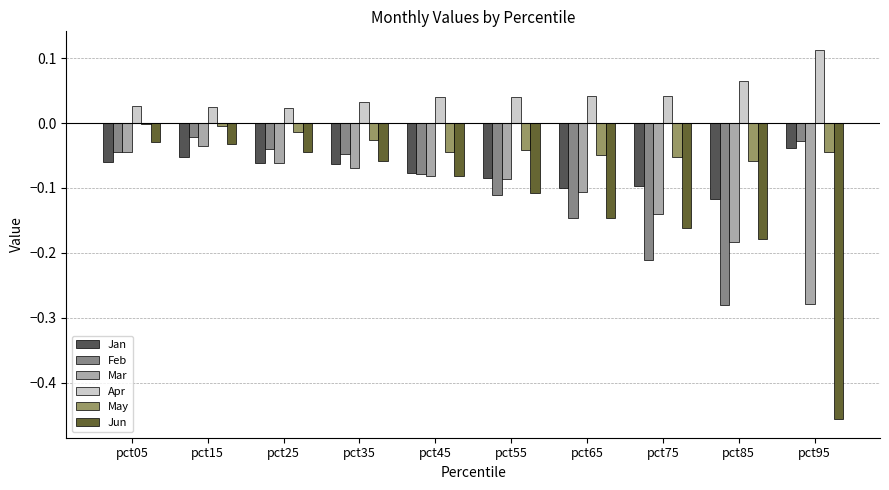

The value of Mar at pct35 is -0.0. True or false?

False